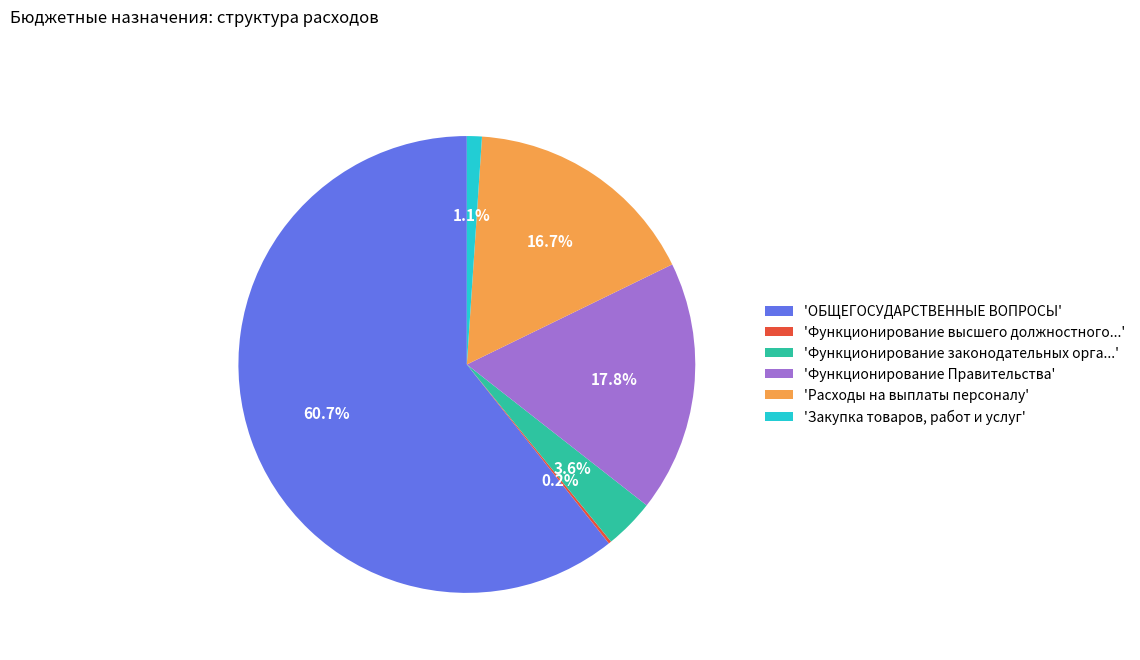

Which has a higher value, 'Функционирование Правительства' or 'ОБЩЕГОСУДАРСТВЕННЫЕ ВОПРОСЫ'?

'ОБЩЕГОСУДАРСТВЕННЫЕ ВОПРОСЫ'